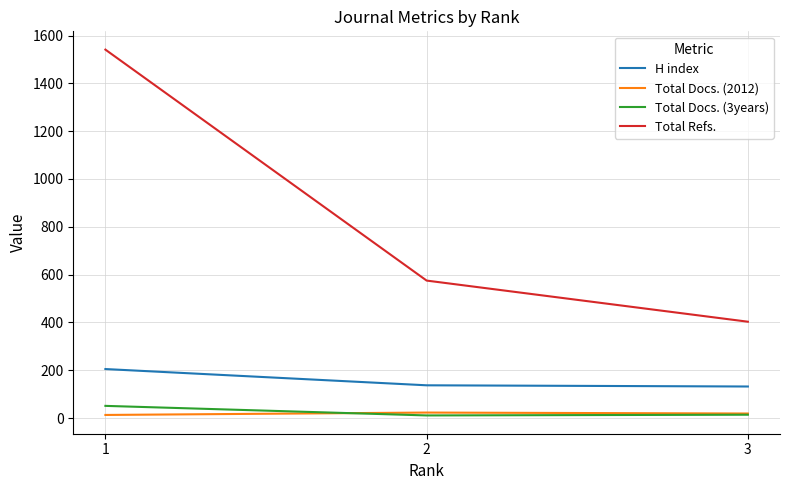

What is the greatest value displayed?

1541